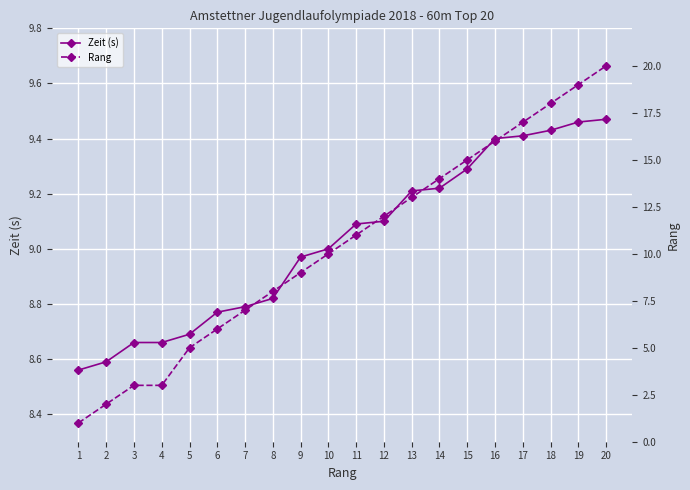

What is the value of the Zeit (s) point at the 16th from the left?

9.4